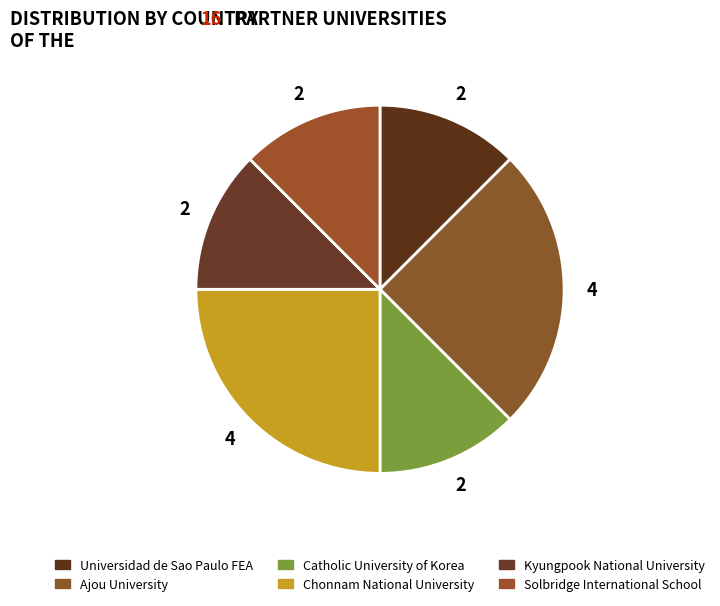

Count the number of slices in the pie.

6